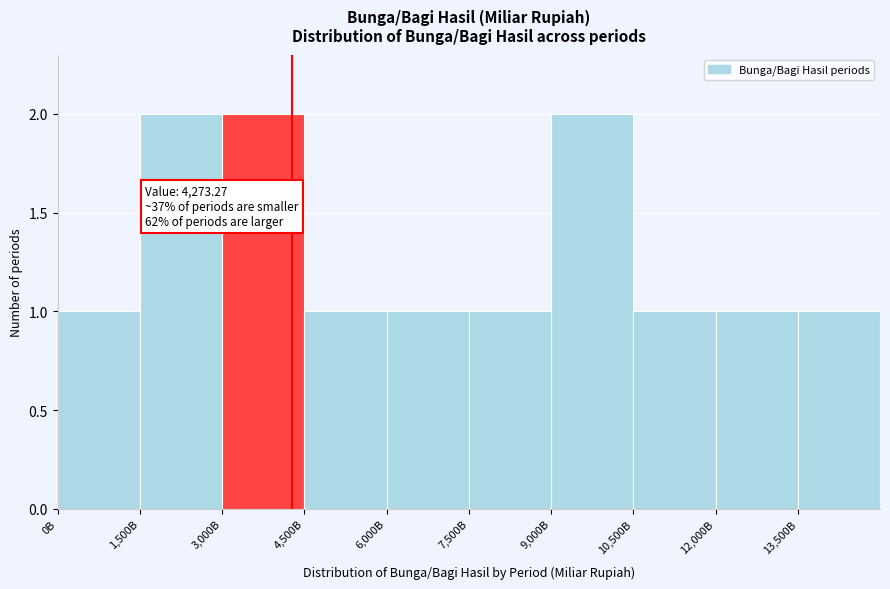

Reading left to right, list all the values displayed in this chart.

1	2	2	1	1	1	2	1	1	1